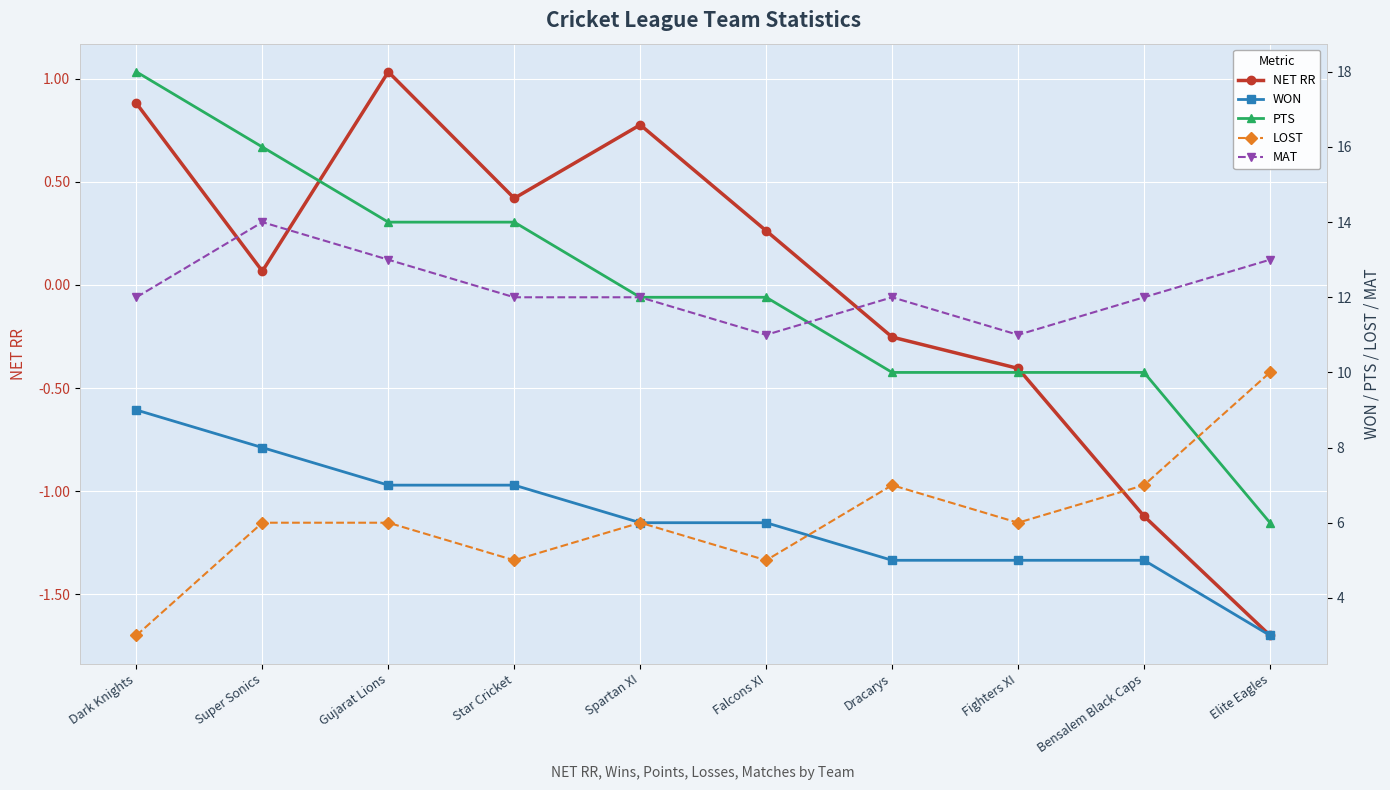

Reading right to left, what are all the values shown in this chart?

NET RR: Elite Eagles=-1.7	Bensalem Black Caps=-1.1	Fighters XI=-0.4	Dracarys=-0.3	Falcons XI=0.3	Spartan XI=0.8	Star Cricket=0.4	Gujarat Lions=1.0	Super Sonics=0.1	Dark Knights=0.9
WON: Elite Eagles=3.0	Bensalem Black Caps=5.0	Fighters XI=5.0	Dracarys=5.0	Falcons XI=6.0	Spartan XI=6.0	Star Cricket=7.0	Gujarat Lions=7.0	Super Sonics=8.0	Dark Knights=9.0
PTS: Elite Eagles=6.0	Bensalem Black Caps=10.0	Fighters XI=10.0	Dracarys=10.0	Falcons XI=12.0	Spartan XI=12.0	Star Cricket=14.0	Gujarat Lions=14.0	Super Sonics=16.0	Dark Knights=18.0
LOST: Elite Eagles=10.0	Bensalem Black Caps=7.0	Fighters XI=6.0	Dracarys=7.0	Falcons XI=5.0	Spartan XI=6.0	Star Cricket=5.0	Gujarat Lions=6.0	Super Sonics=6.0	Dark Knights=3.0
MAT: Elite Eagles=13.0	Bensalem Black Caps=12.0	Fighters XI=11.0	Dracarys=12.0	Falcons XI=11.0	Spartan XI=12.0	Star Cricket=12.0	Gujarat Lions=13.0	Super Sonics=14.0	Dark Knights=12.0